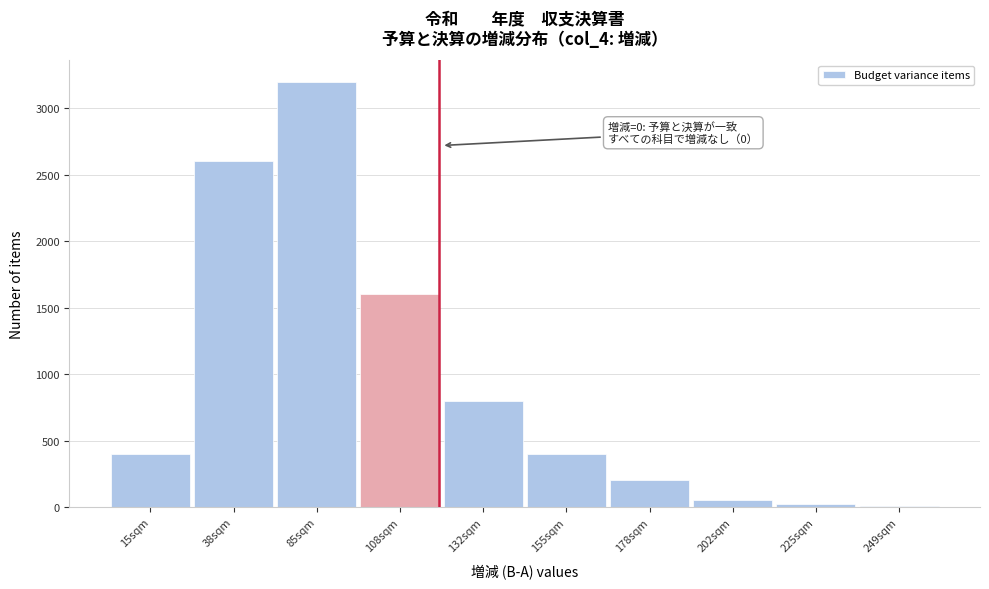

What is the approximate value at 155sqm?

400